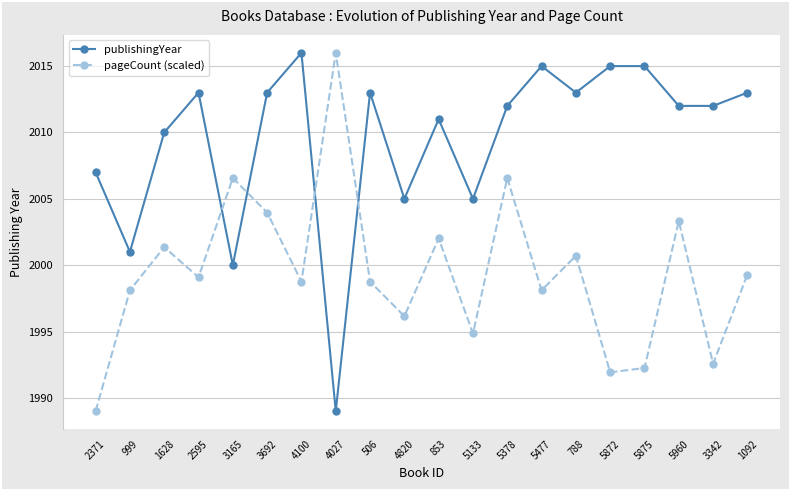

In pageCount (scaled), how many points are higher than both neighbors (excluding endpoints)?

7